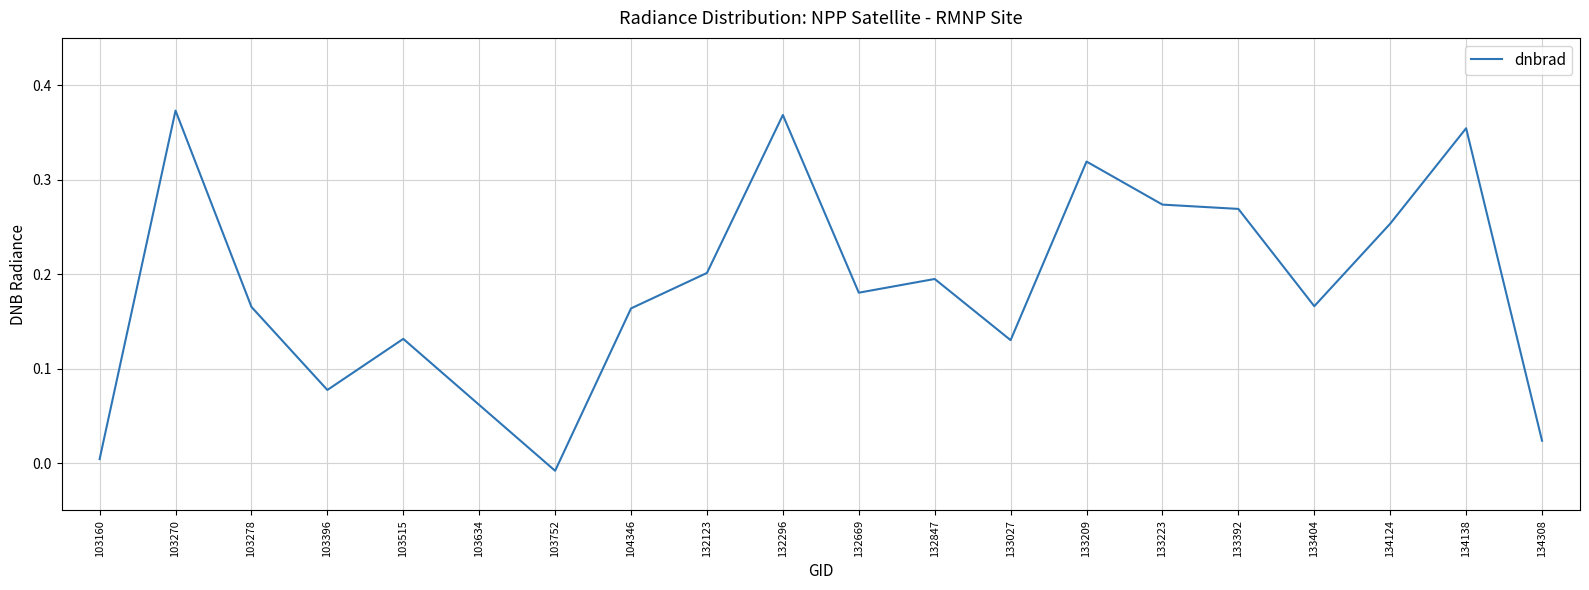

At which category does the chart reach its minimum across all series?

103752